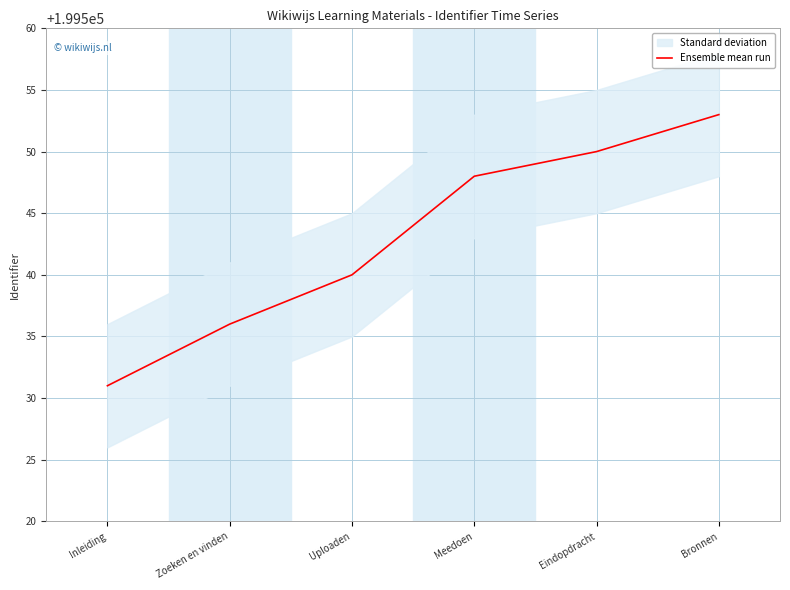

Does the chart display data point markers on the line(s)?

No